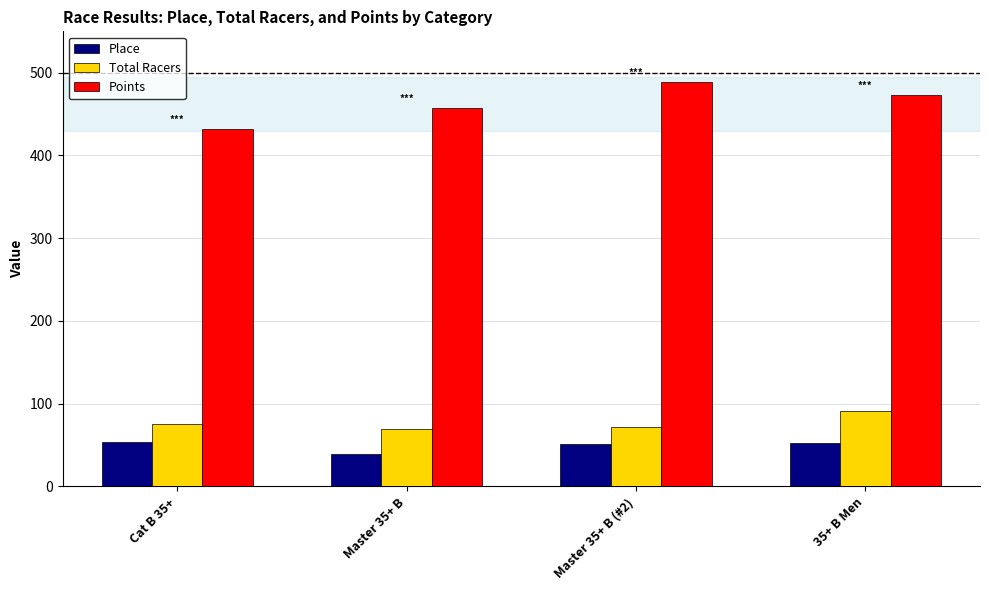

Which series changed the most between Master 35+ B and Master 35+ B (#2)?

Points